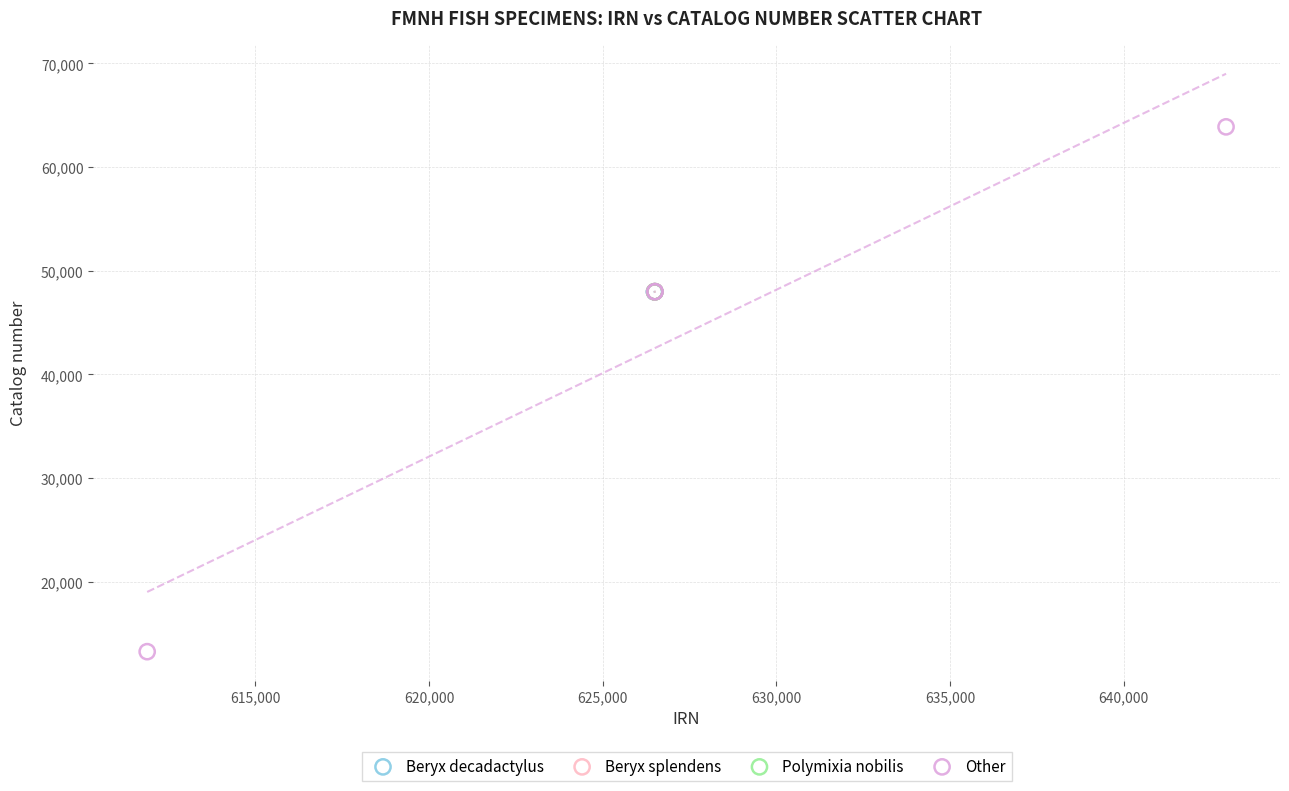

Which series reaches the maximum Y coordinate?

Other